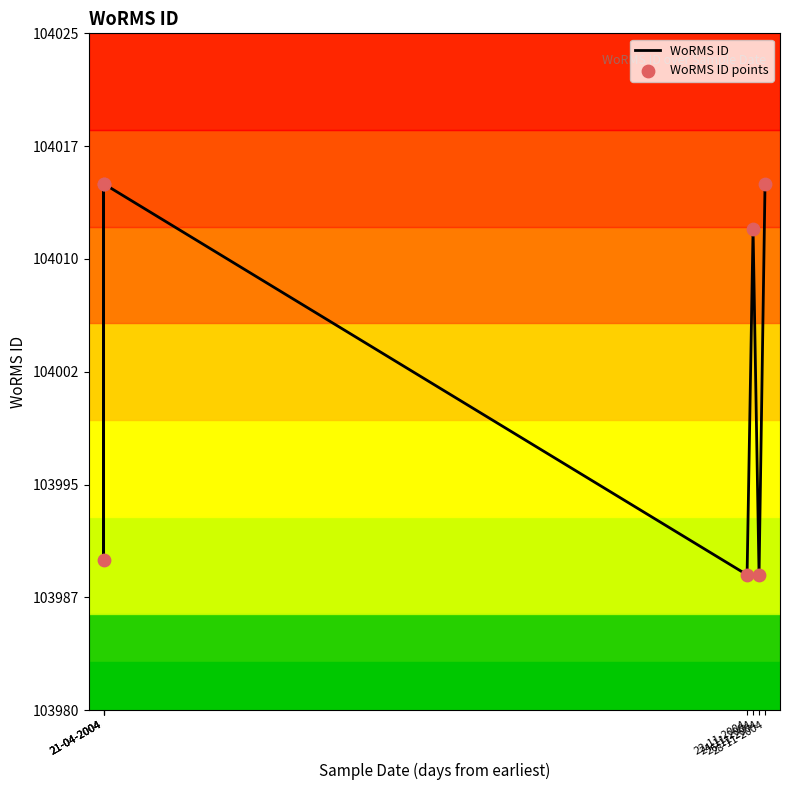

Which series has the widest spread of Y values?

WoRMS ID